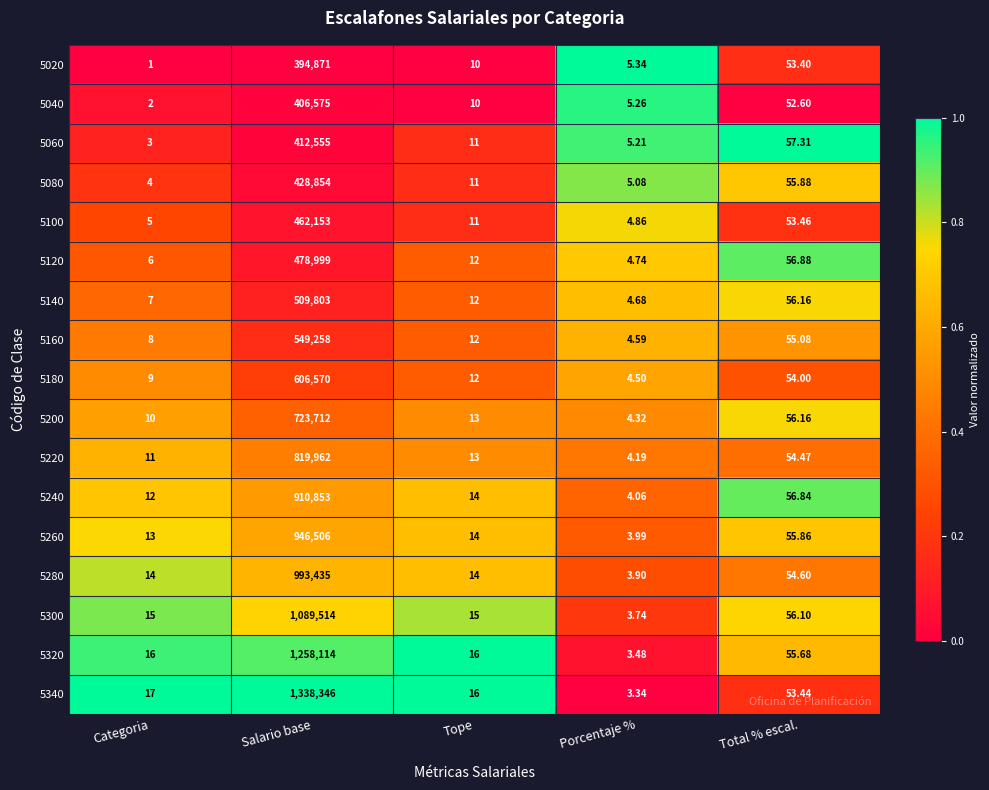

At which label does 5060 first exceed 11?

Salario base